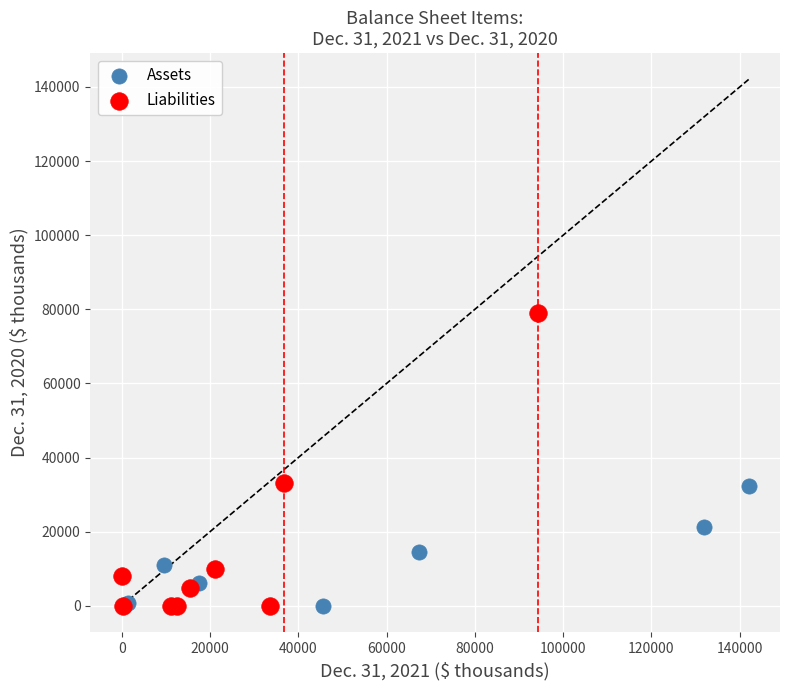

Which series has the widest spread of Y values?

Liabilities